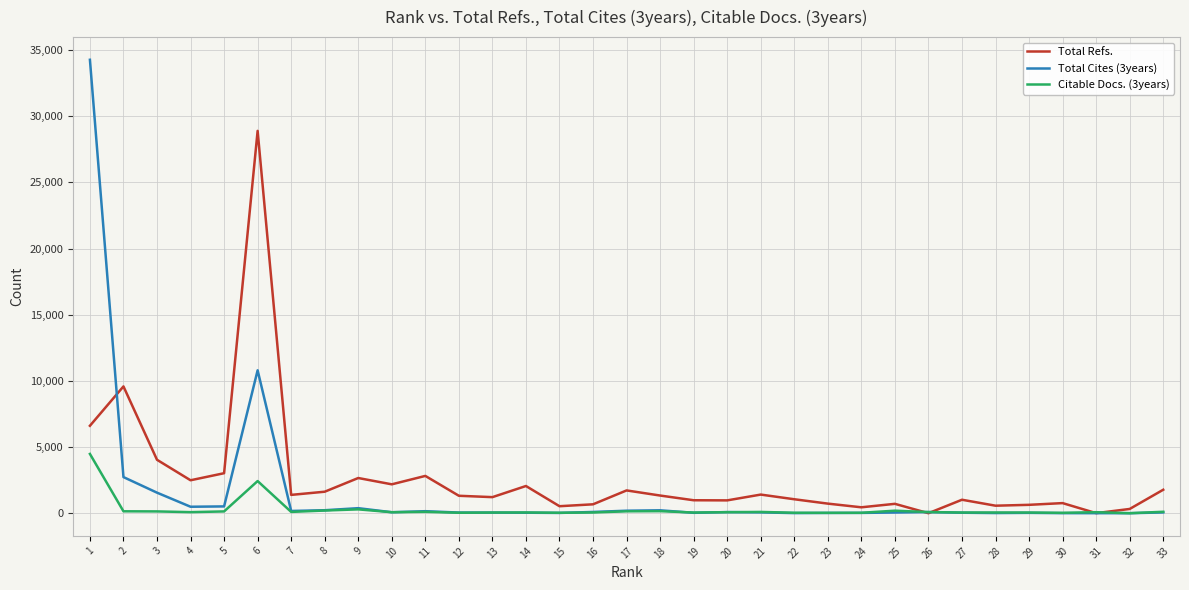

After their last crossing, which series has the higher values: Citable Docs. (3years) or Total Cites (3years)?

Citable Docs. (3years)